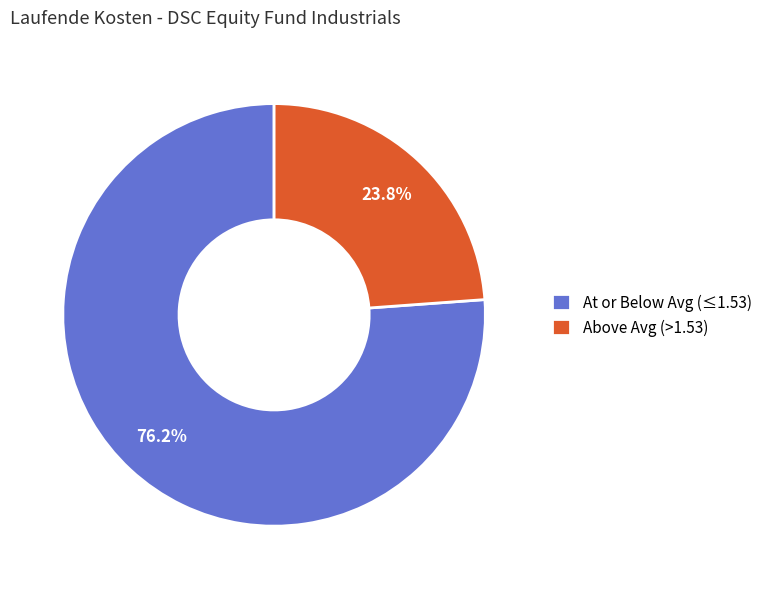

Combined, what portion of the pie is At or Below Avg (≤1.53) and Above Avg (>1.53)?

100.0%